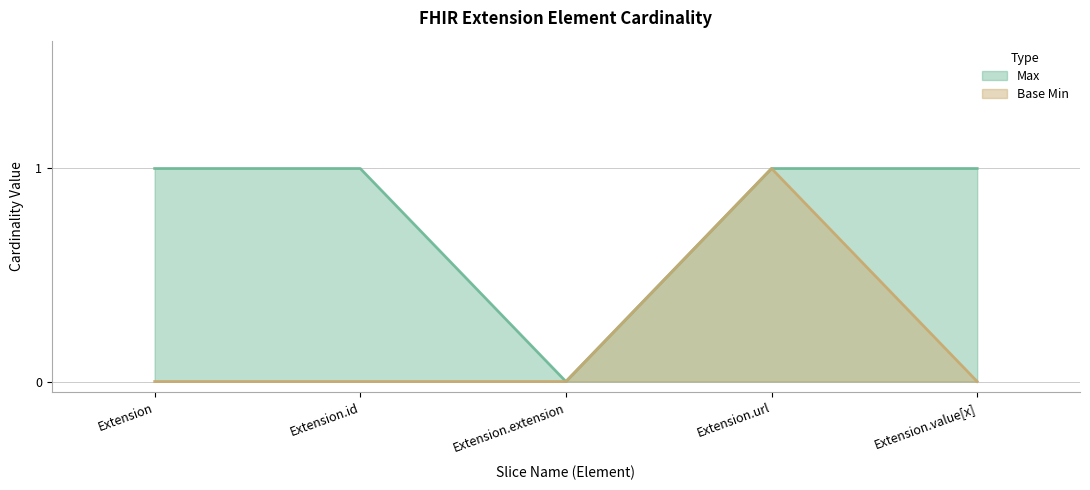

How many lines are shown in the chart?

2